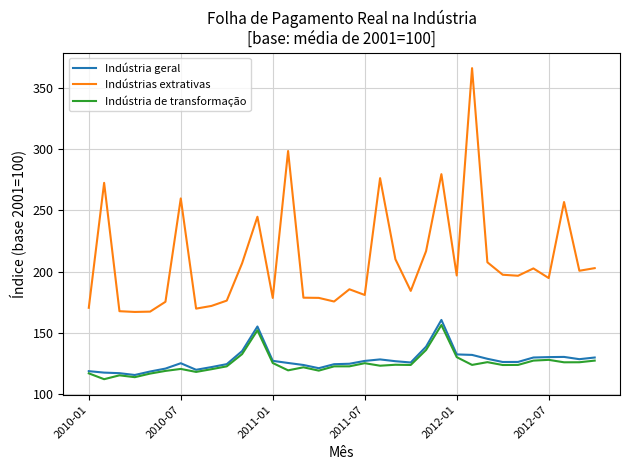

True or false: Indústria geral and Indústrias extrativas intersect in this chart.

False